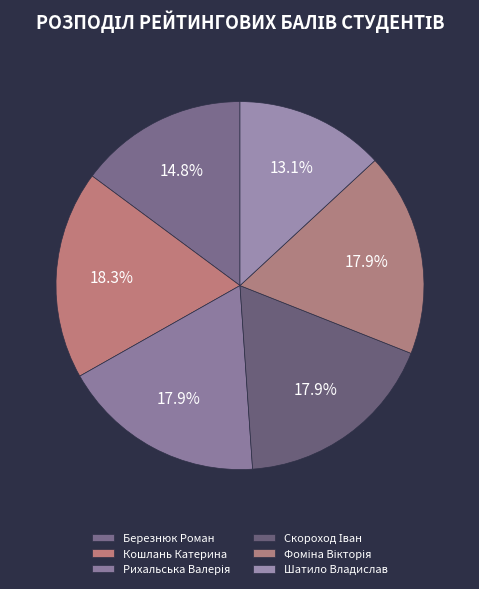

To the nearest percent, what portion does Шатило Владислав represent?

13%